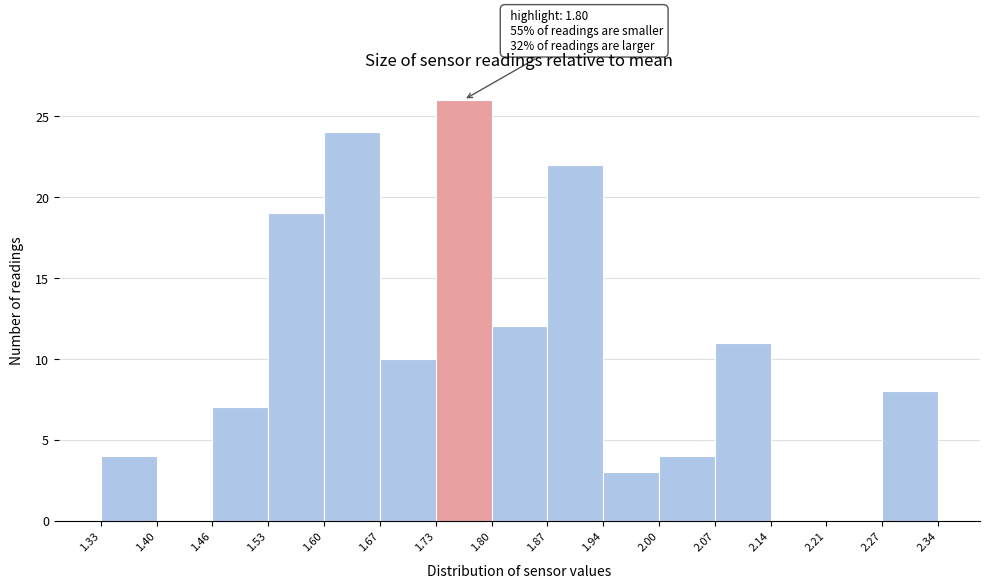

Which range on the x-axis has the tallest bar?

1.73 to 1.80